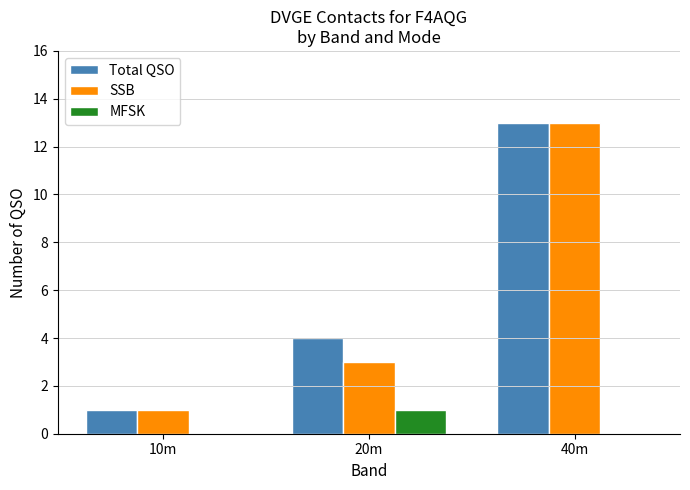

Count the number of categories in the chart.

3